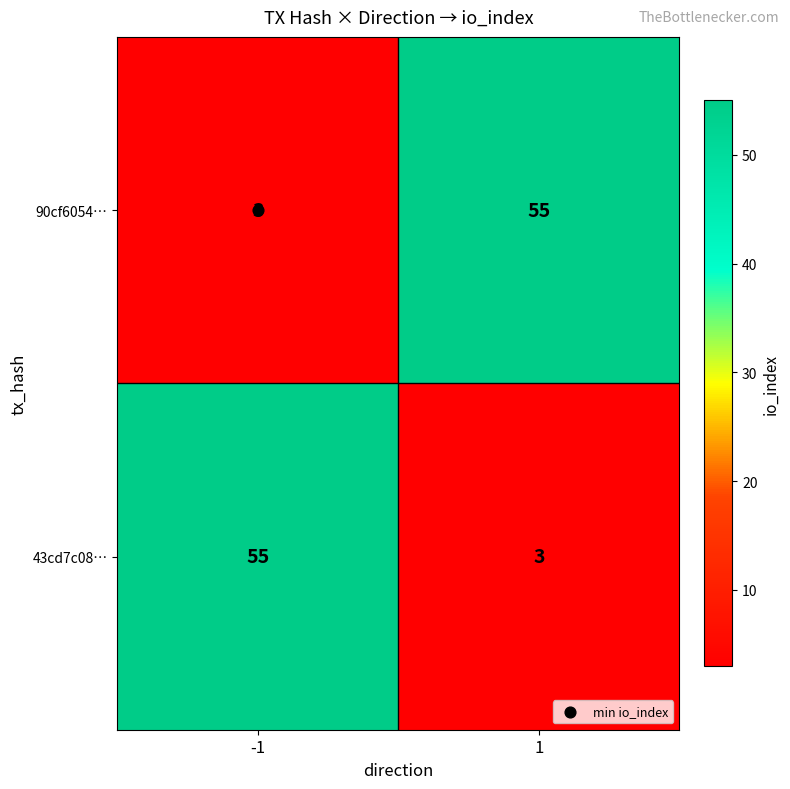

What is the total value across all series at -1?

58